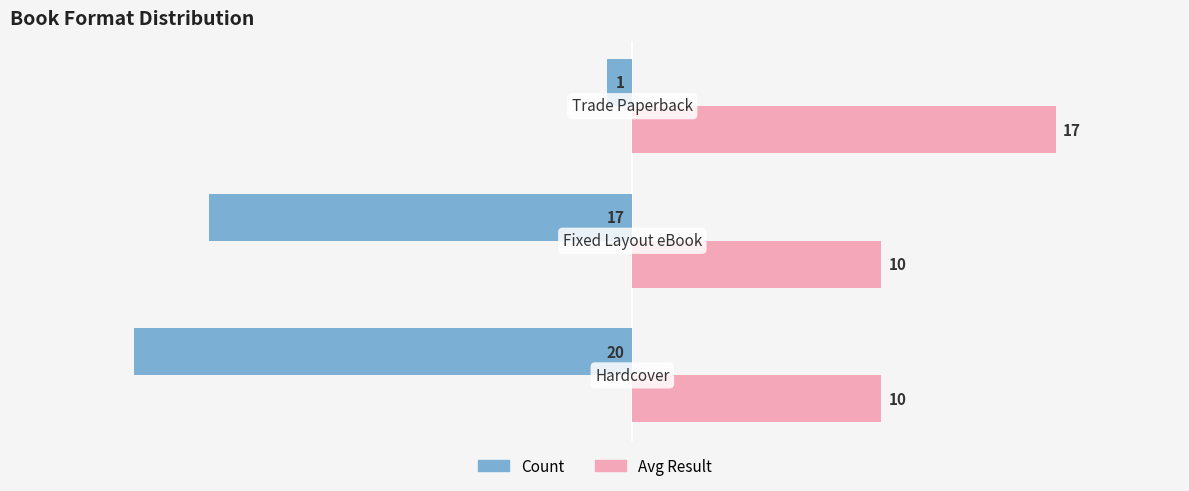

Which series has the widest spread of values?

Count